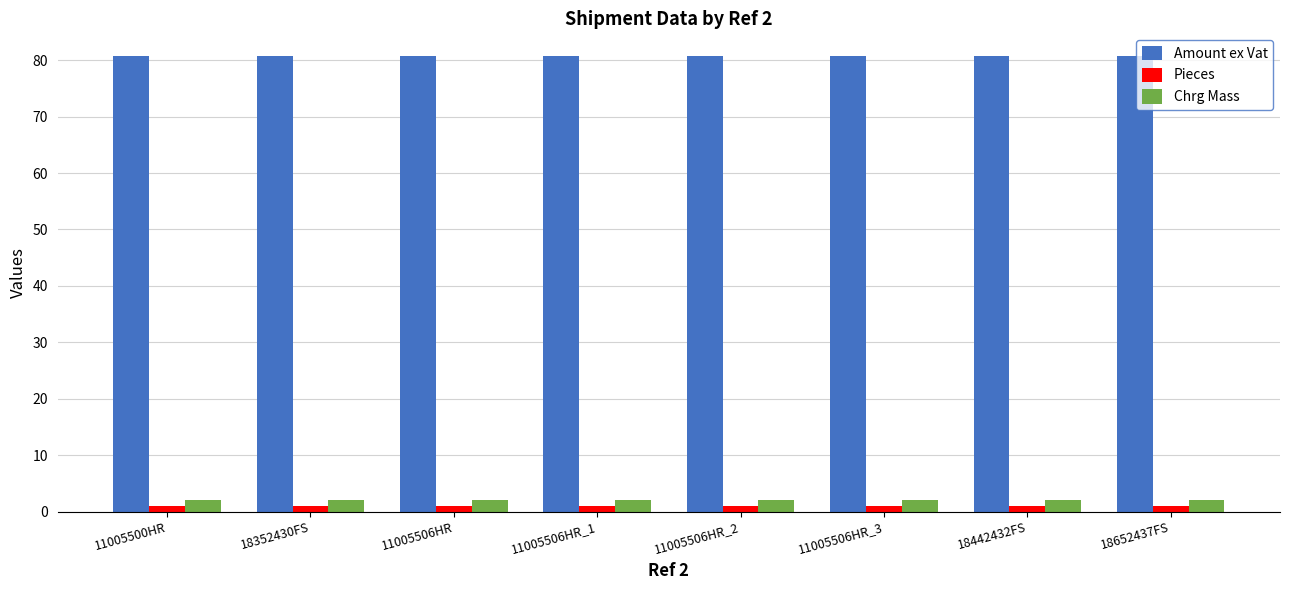

What is the greatest value displayed?

80.7